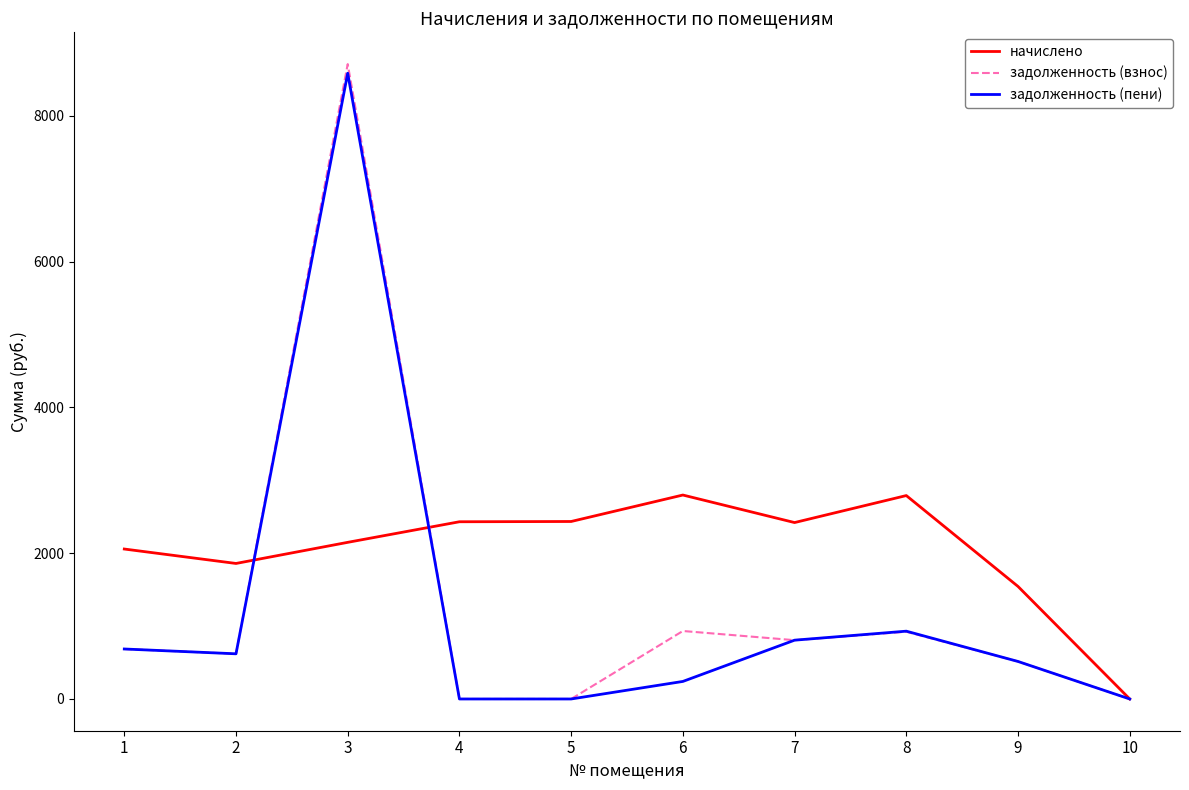

Does the chart display data point markers on the line(s)?

No